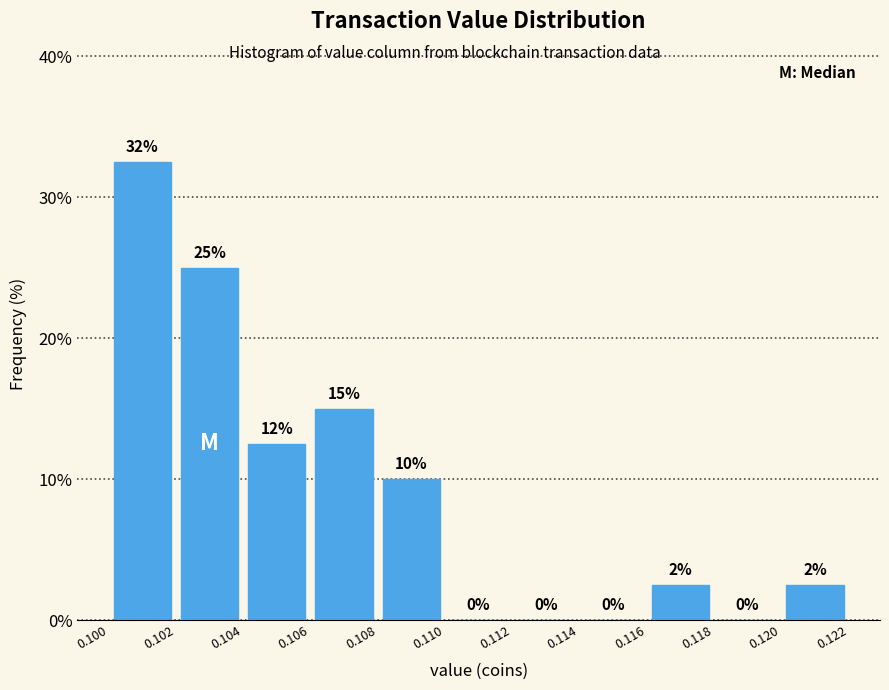

Which range on the x-axis has the tallest bar?

0.100 to 0.102